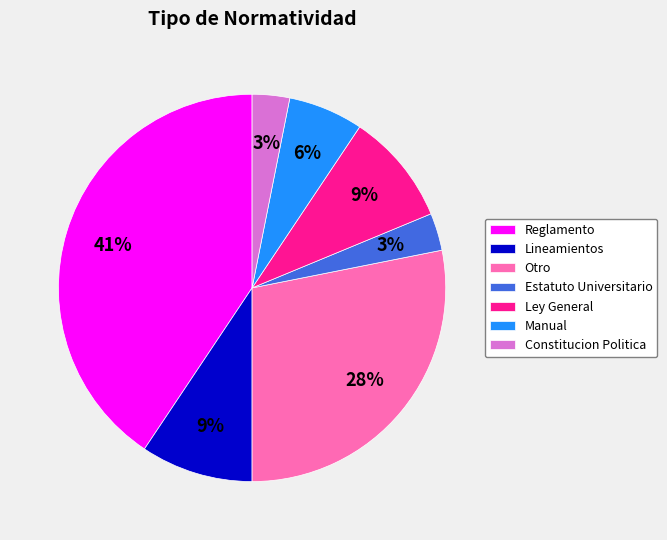

What percentage is the Lineamientos slice, to the nearest percent?

9%